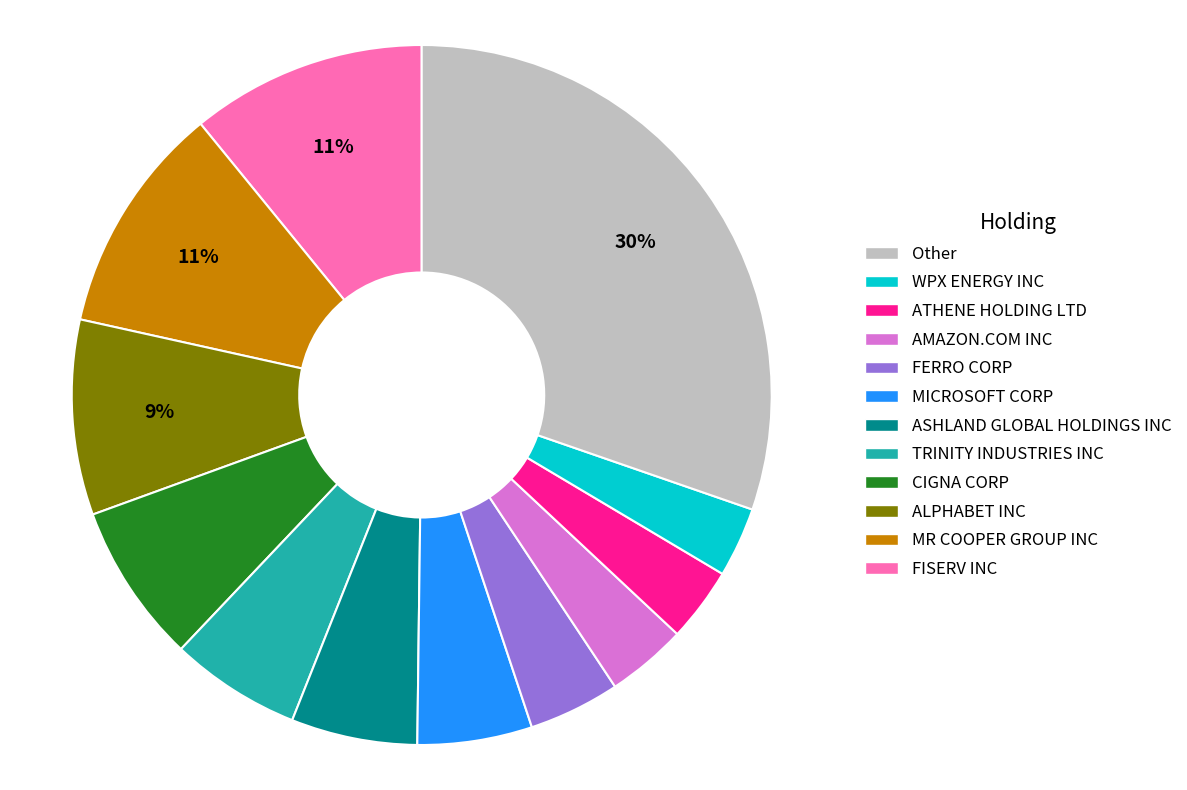

To the nearest percent, what is the difference between the largest and smallest slice percentages?

27%